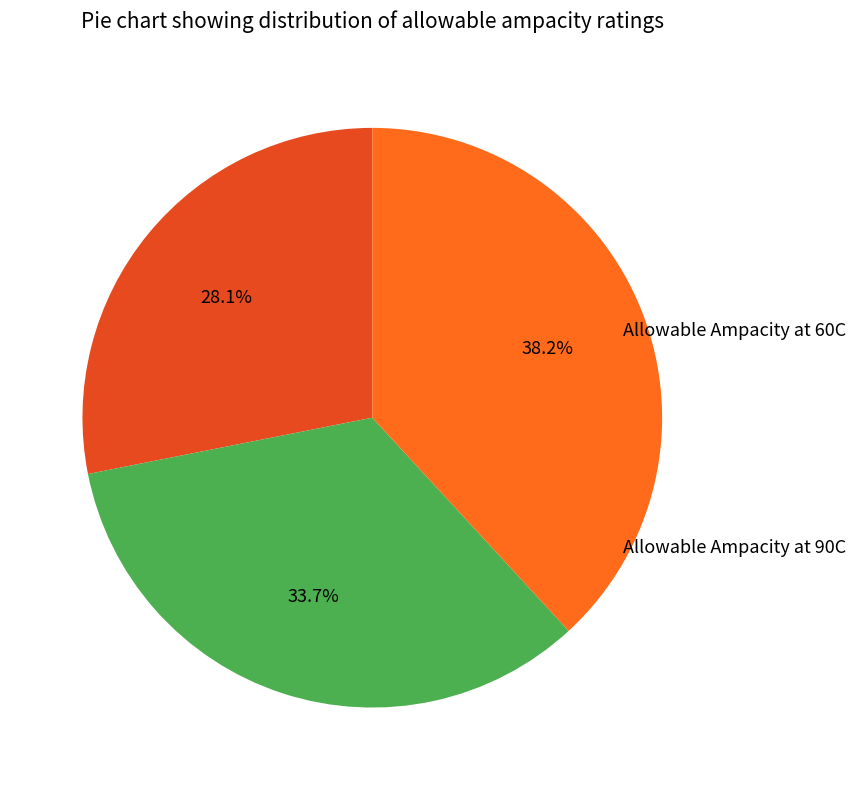

Is there any slice that represents more than half of the pie?

No